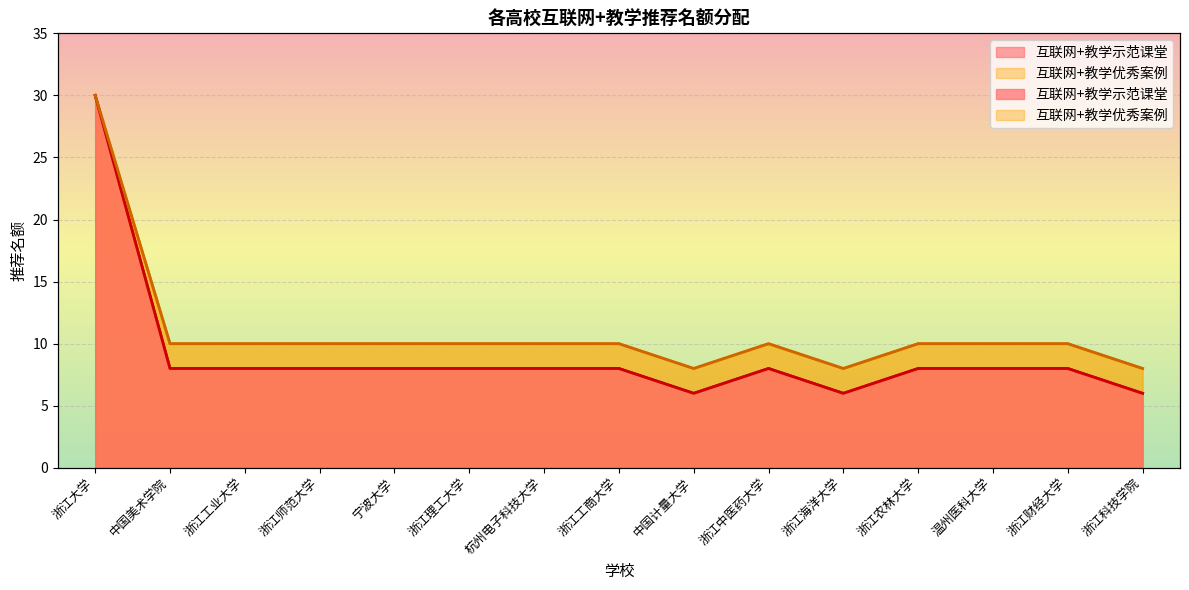

What is the label of the 10th point from the left?

浙江中医药大学